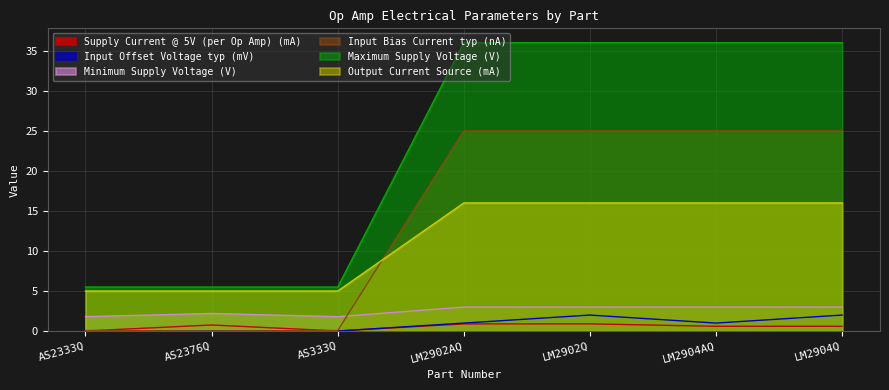

List the series in order of their peak value, highest first.

Maximum Supply Voltage (V), Input Bias Current typ (nA), Output Current Source (mA), Minimum Supply Voltage (V), Input Offset Voltage typ (mV), Supply Current @ 5V (per Op Amp) (mA)